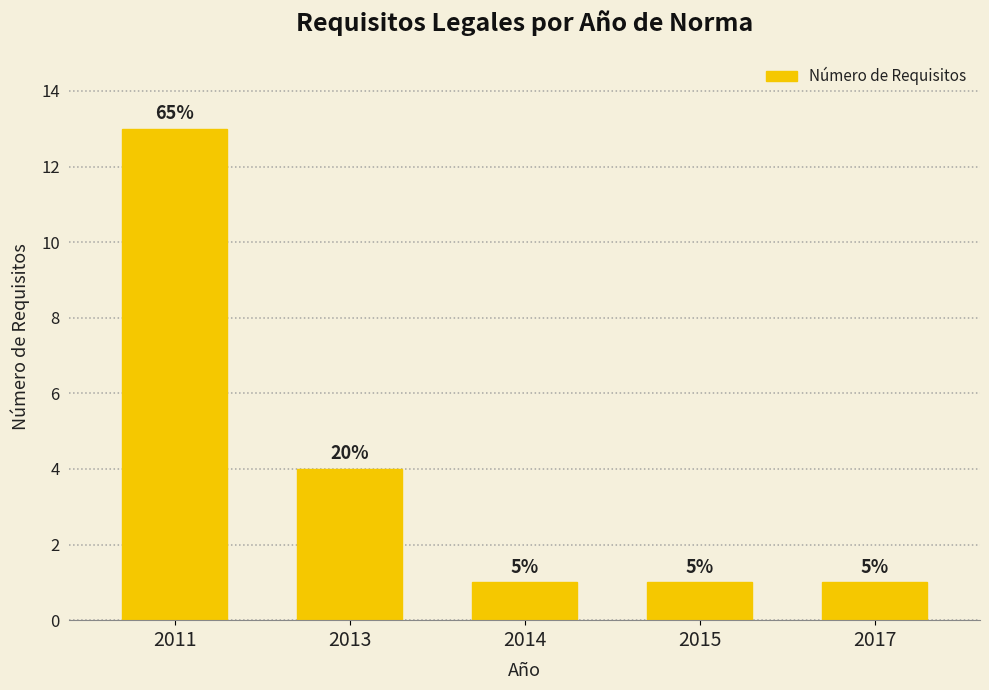

Rank the categories by value from highest to lowest.

2011, 2013, 2014, 2015, 2017